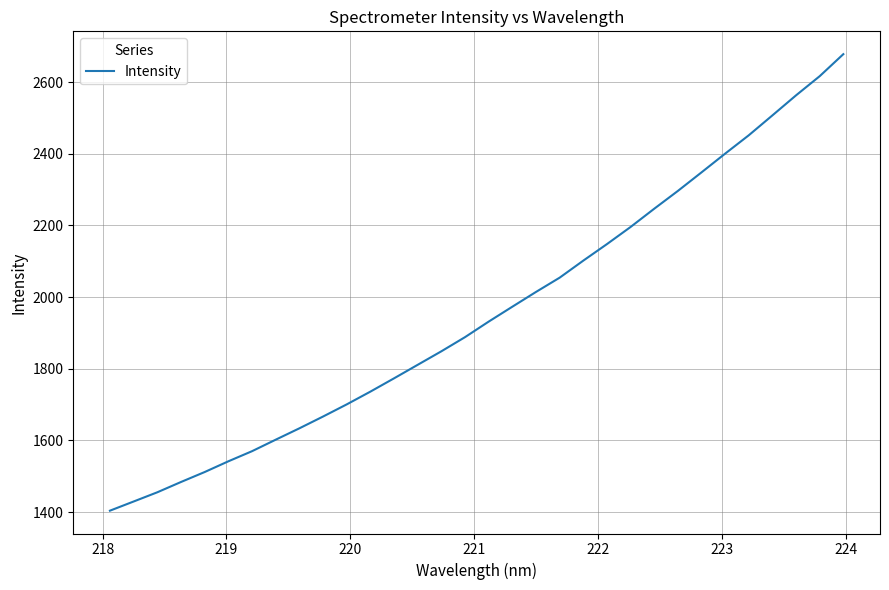

What is the smallest value displayed?

1404.2